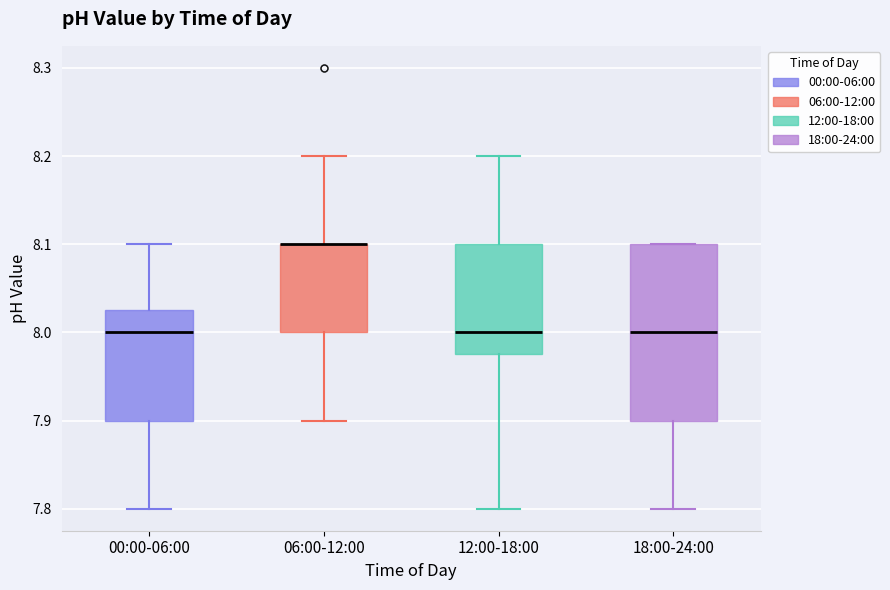

Where is the lower edge of the box for 12:00-18:00 on the y-axis? The values are not printed on the chart, so give them approximately, as read against the axis.

7.98